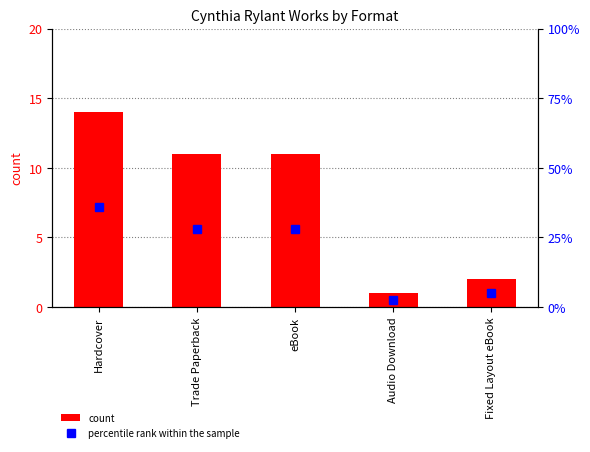

At how many categories does at least one series exceed 27?

3